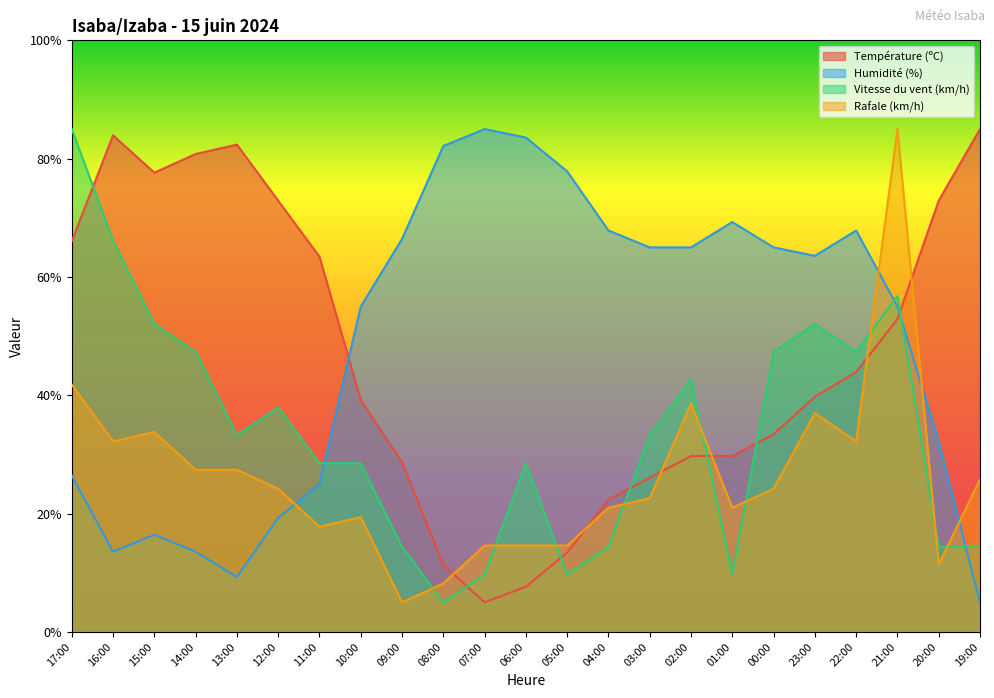

Does the chart display data point markers on the line(s)?

No